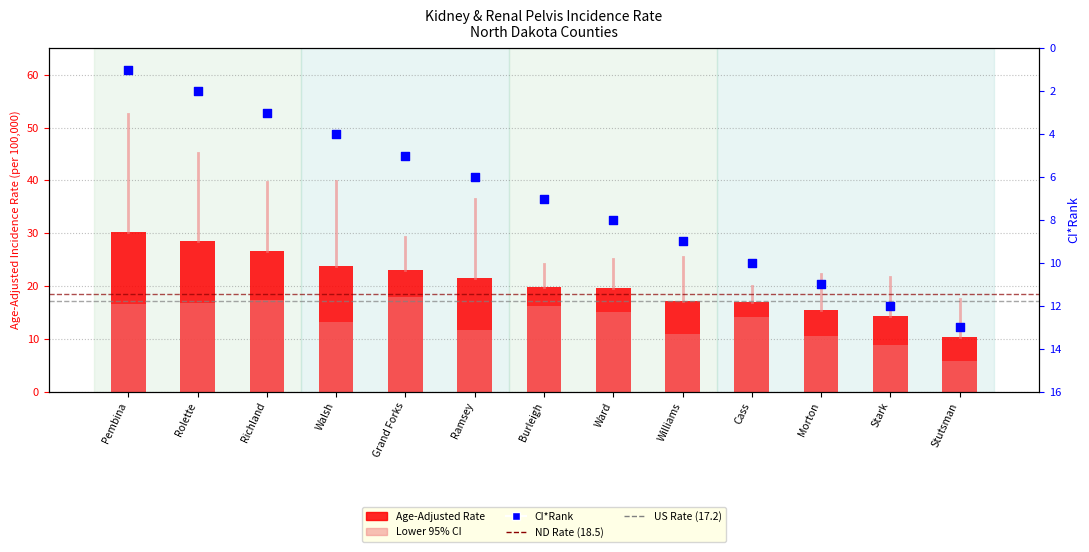

What are all the series names shown in the legend?

Age-Adjusted Rate, Lower 95% CI, CI*Rank